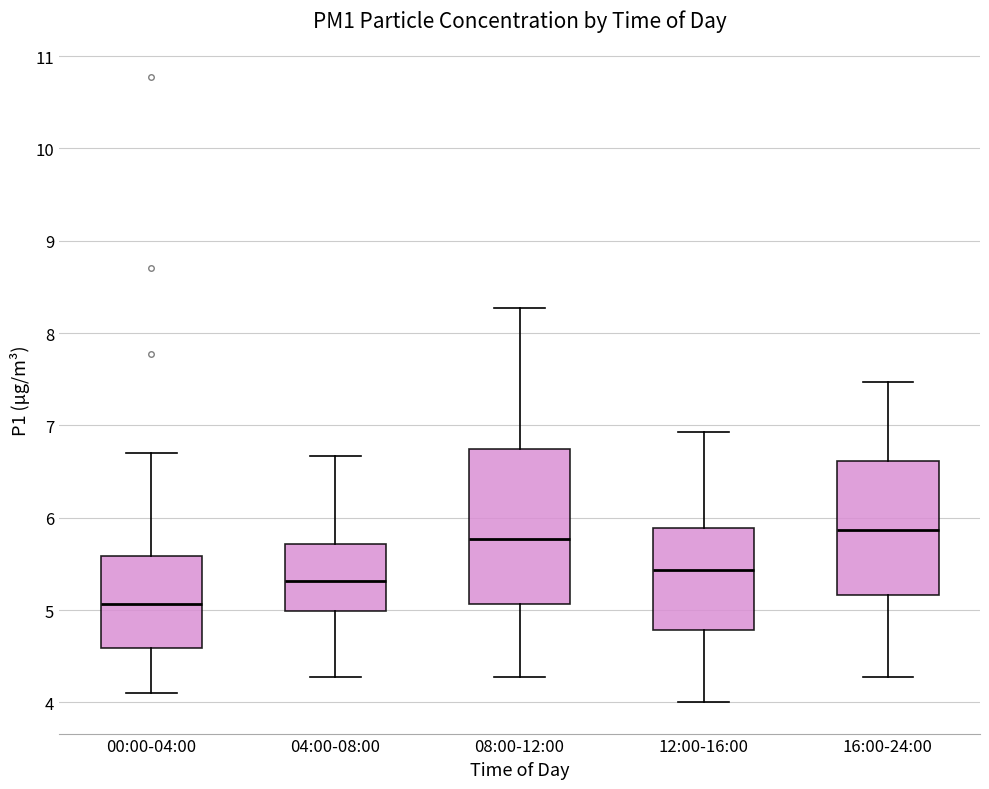

Which box's median line is the lowest?

00:00-04:00